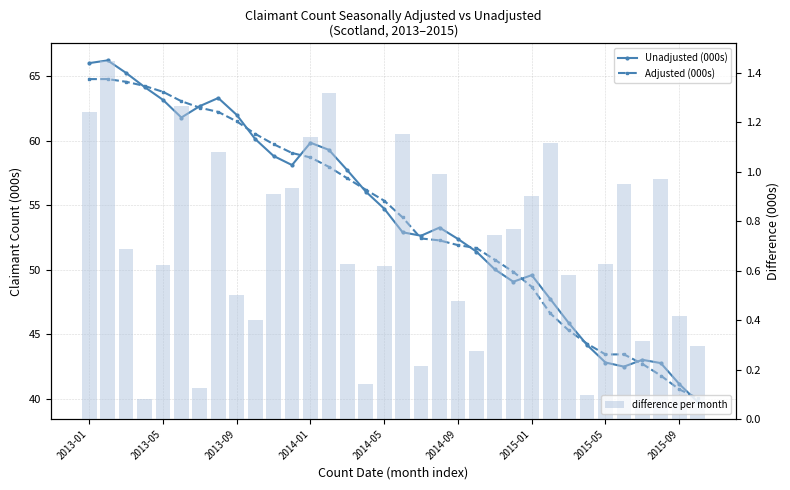

At which label does Unadjusted (000s) first exceed 54?

2013-01